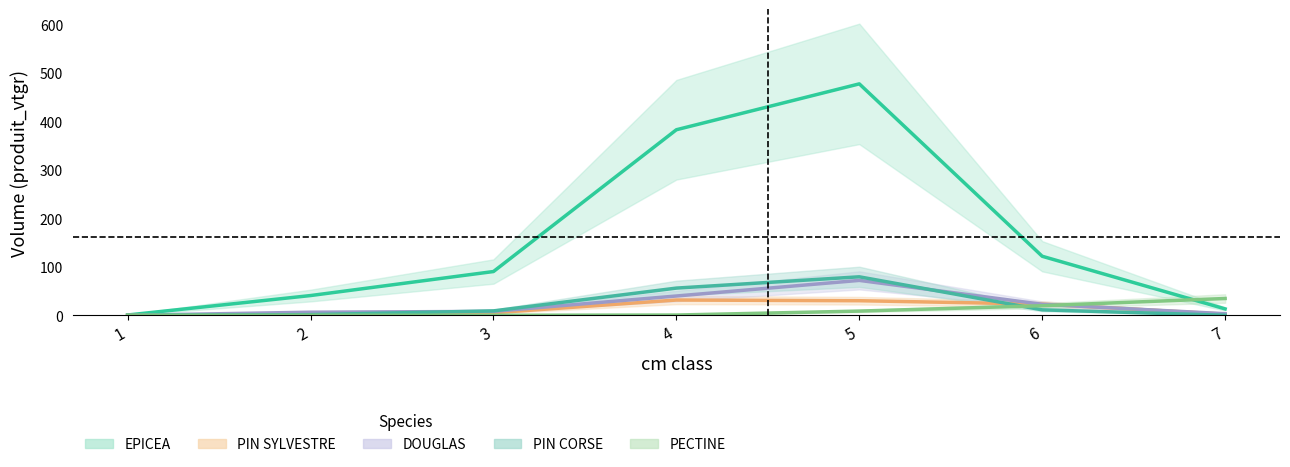

Between 1 and 4, which series saw the biggest shift?

EPICEA